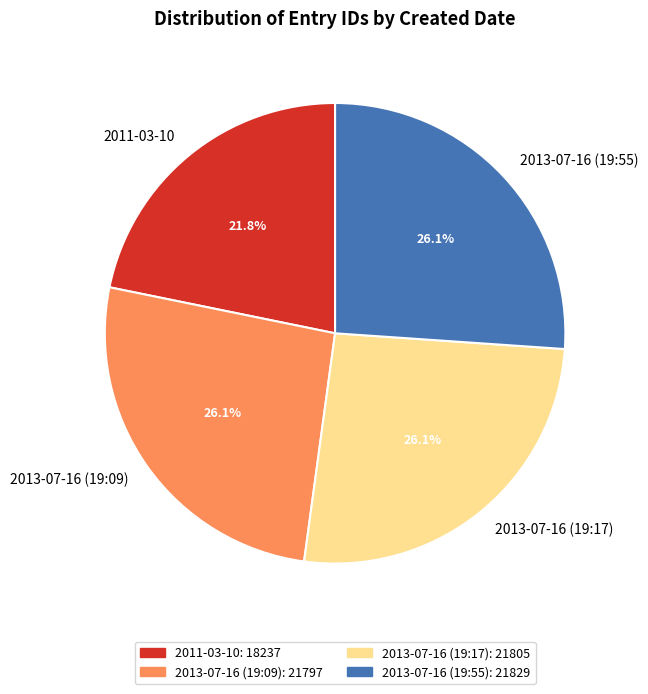

What is the smallest slice in the pie chart?

2011-03-10